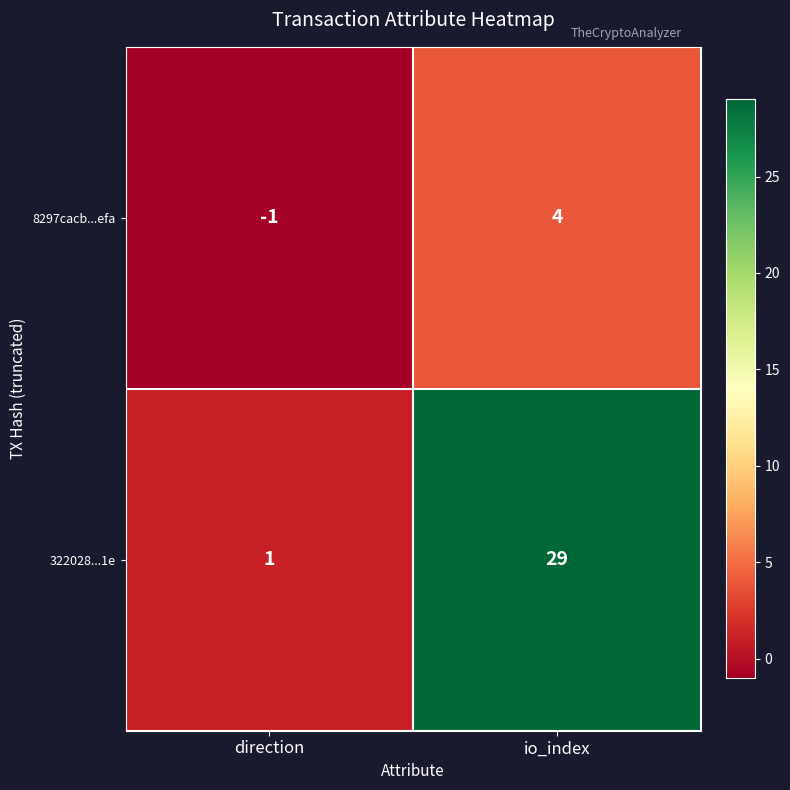

At how many categories does at least one series exceed 16?

1